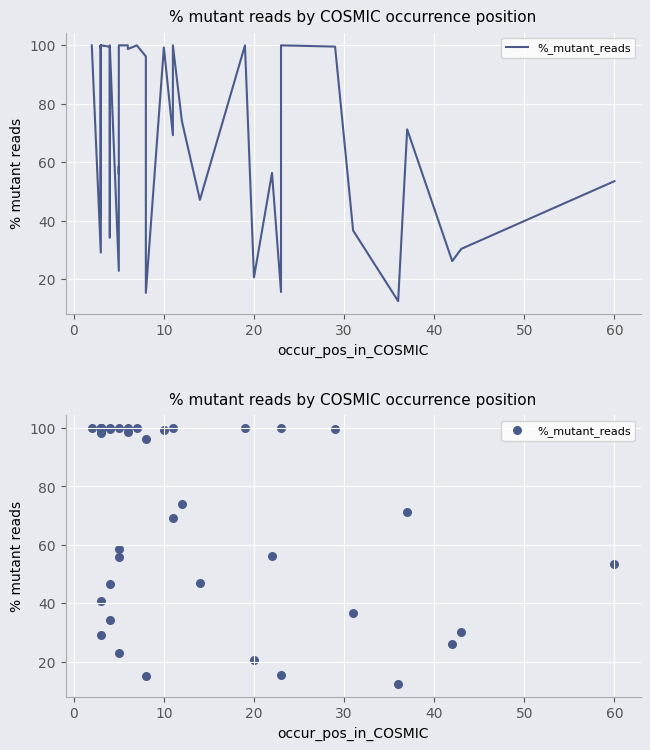

Between 0 and 20, which is larger?

20